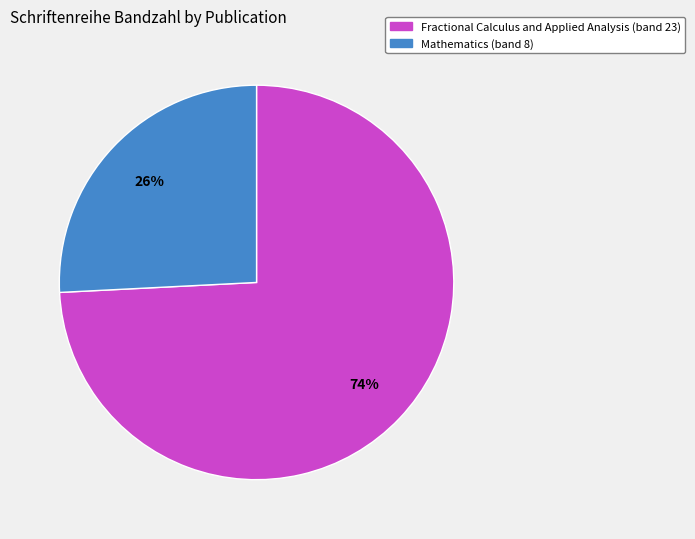

Combined, do Fractional Calculus and Applied Analysis and Mathematics account for over 50%?

Yes